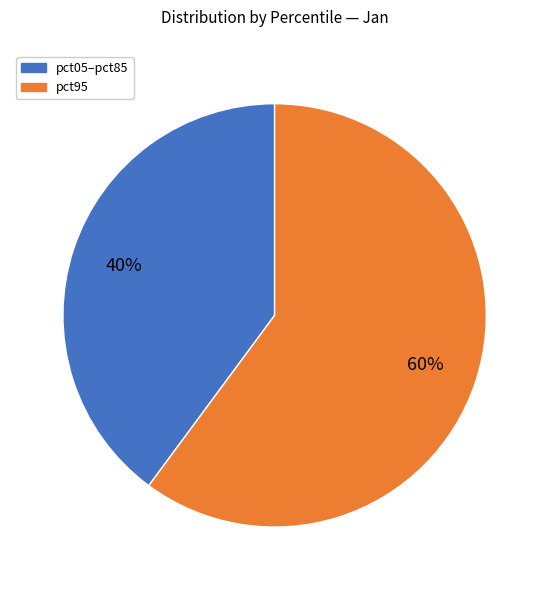

Is there a majority slice in this chart?

Yes